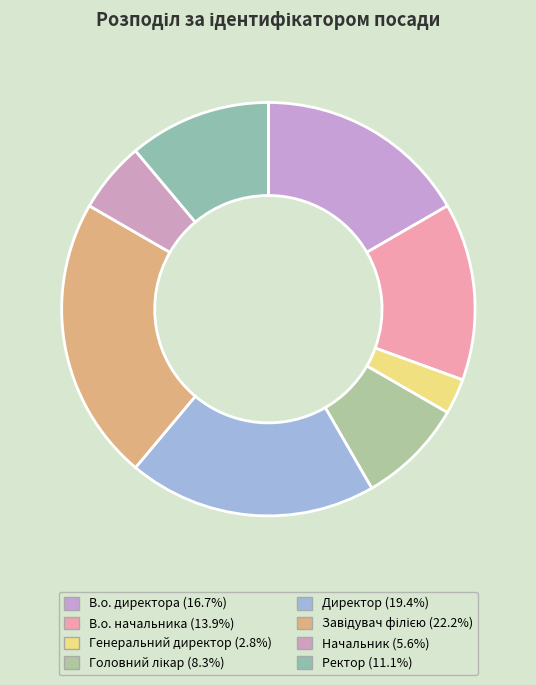

Do Завідувач філією and Головний лікар together represent more than half of the pie?

No